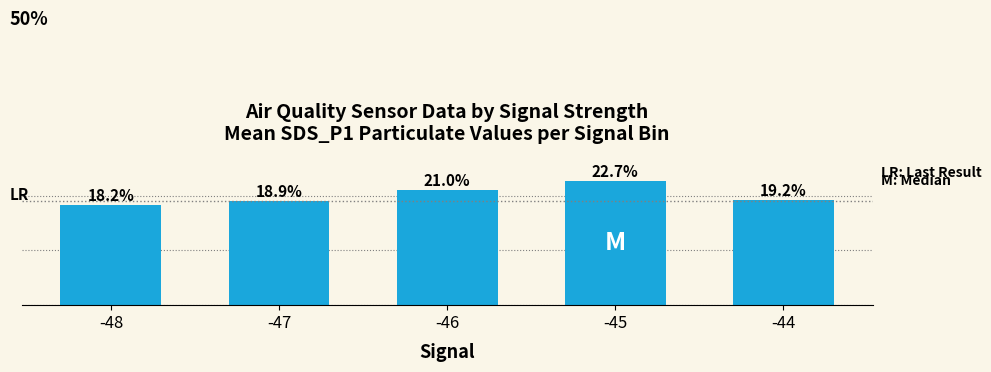

Rank the categories by value from lowest to highest.

-48, -47, -44, -46, -45